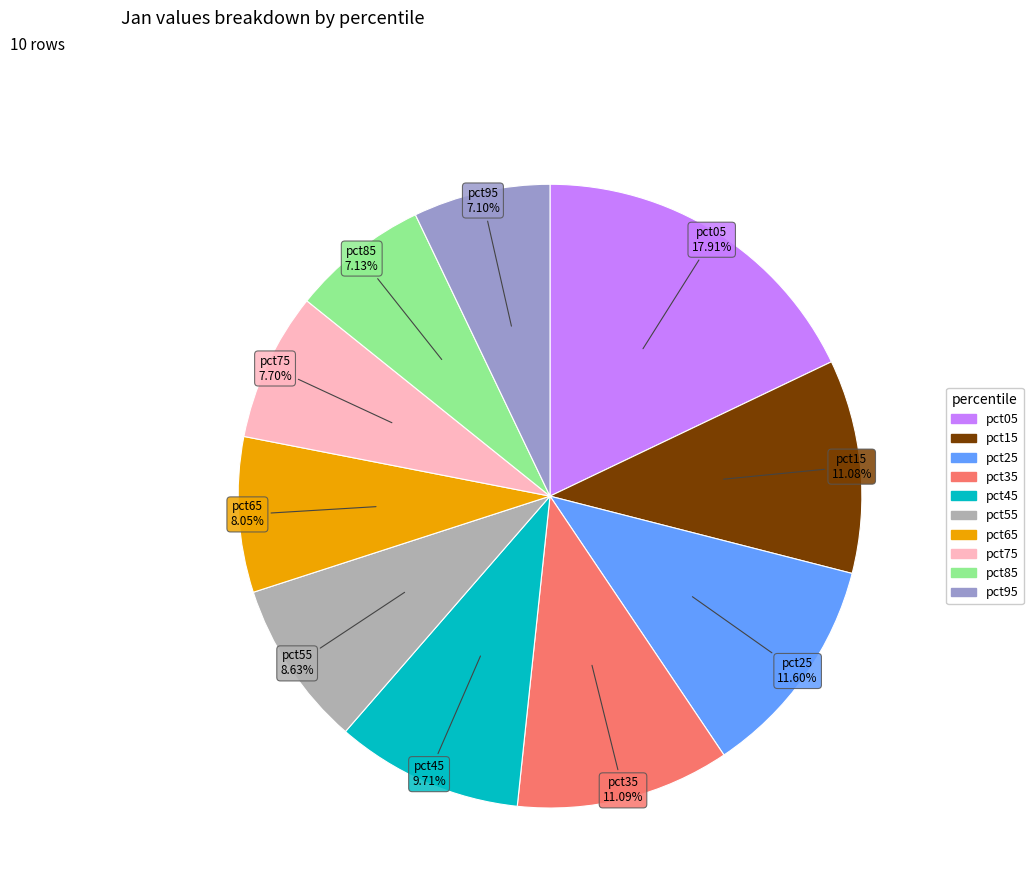

Which category has the biggest portion of the pie?

pct05